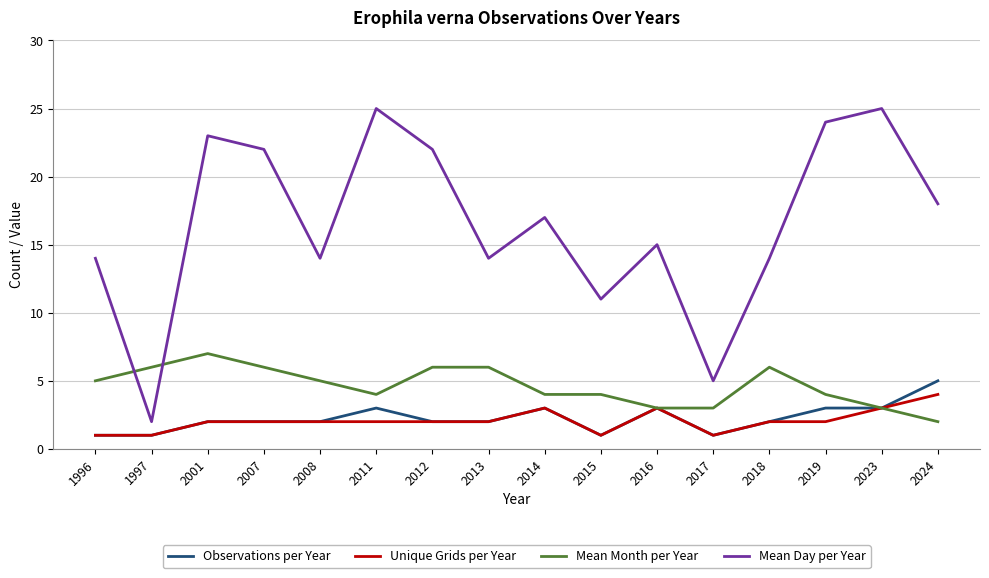

What is the spread (max minus min) of values at 2024?

16